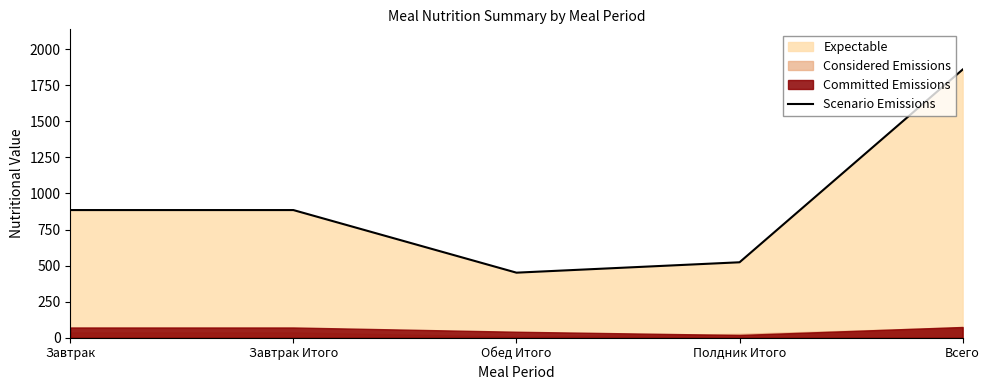

Read the value at Всего.

1859